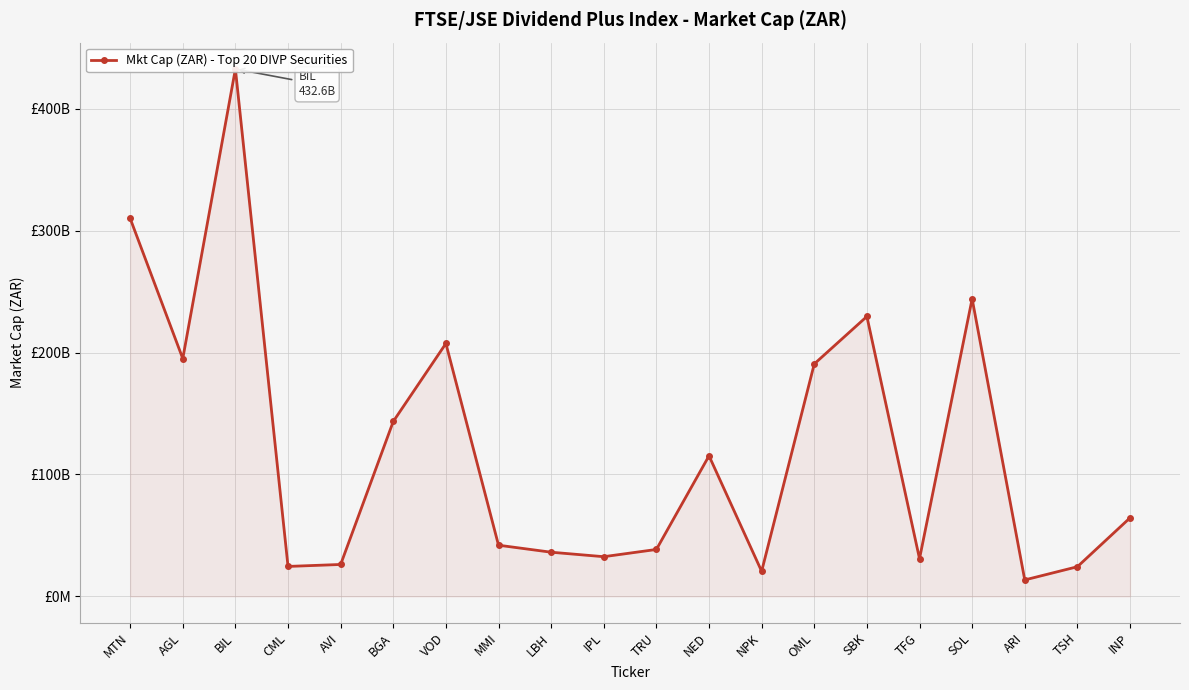

How many points are higher than both their immediate neighbors (excluding endpoints)?

5